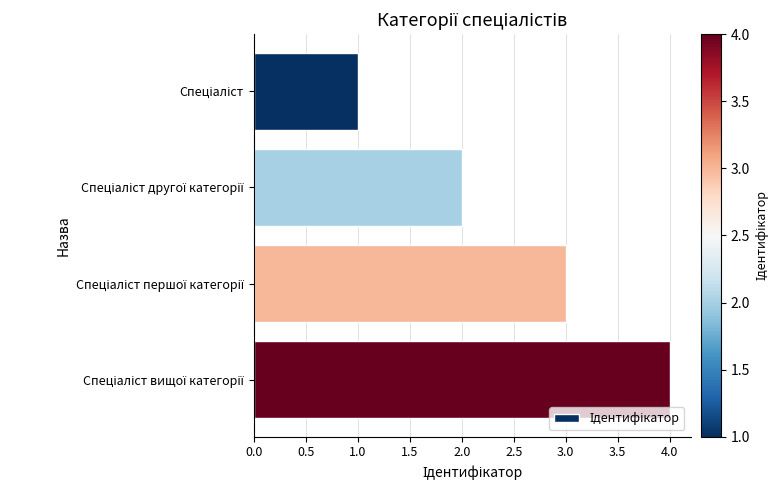

What is the sum of all values?

10